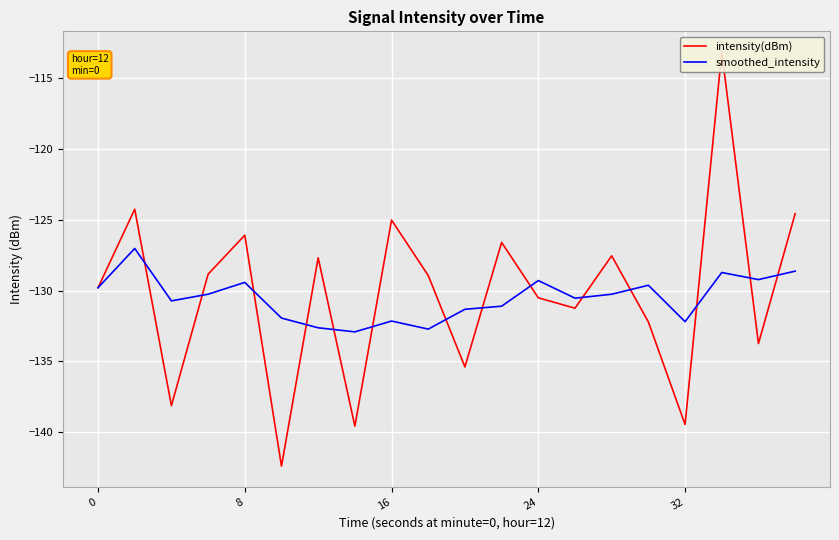

What is the lowest value of the smoothed_intensity series?

-132.9